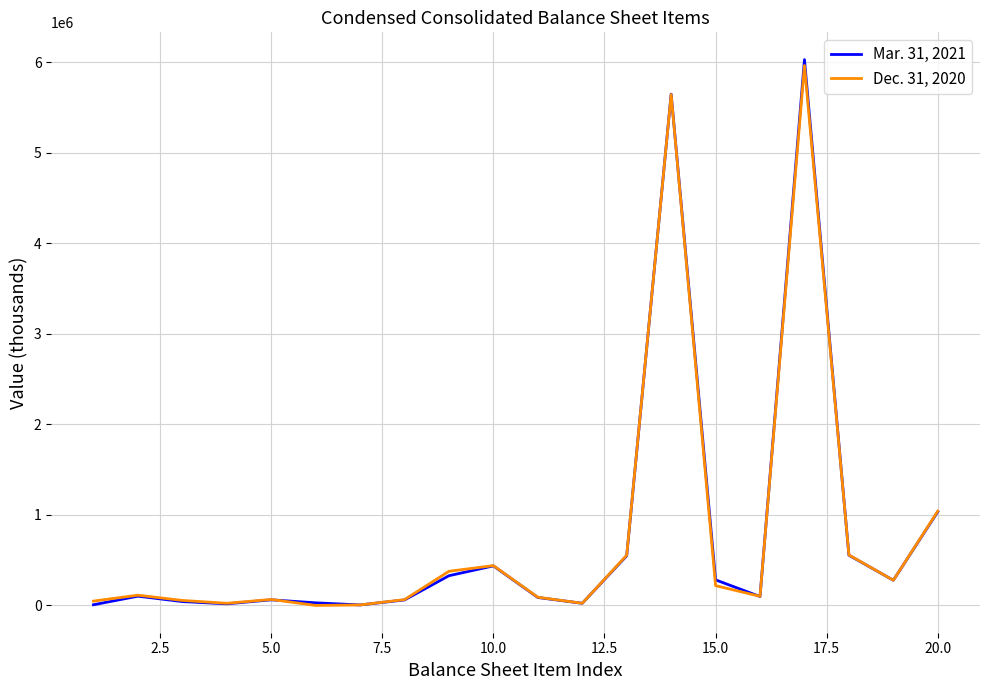

Which series has the largest range (max minus min)?

Mar. 31, 2021